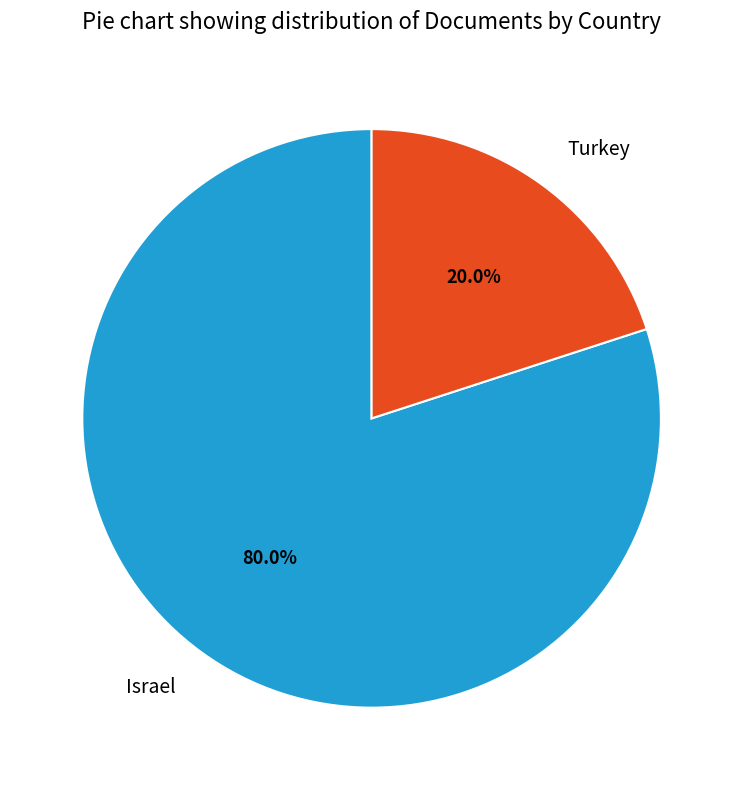

To the nearest percent, what percentage of the pie is Israel?

80%